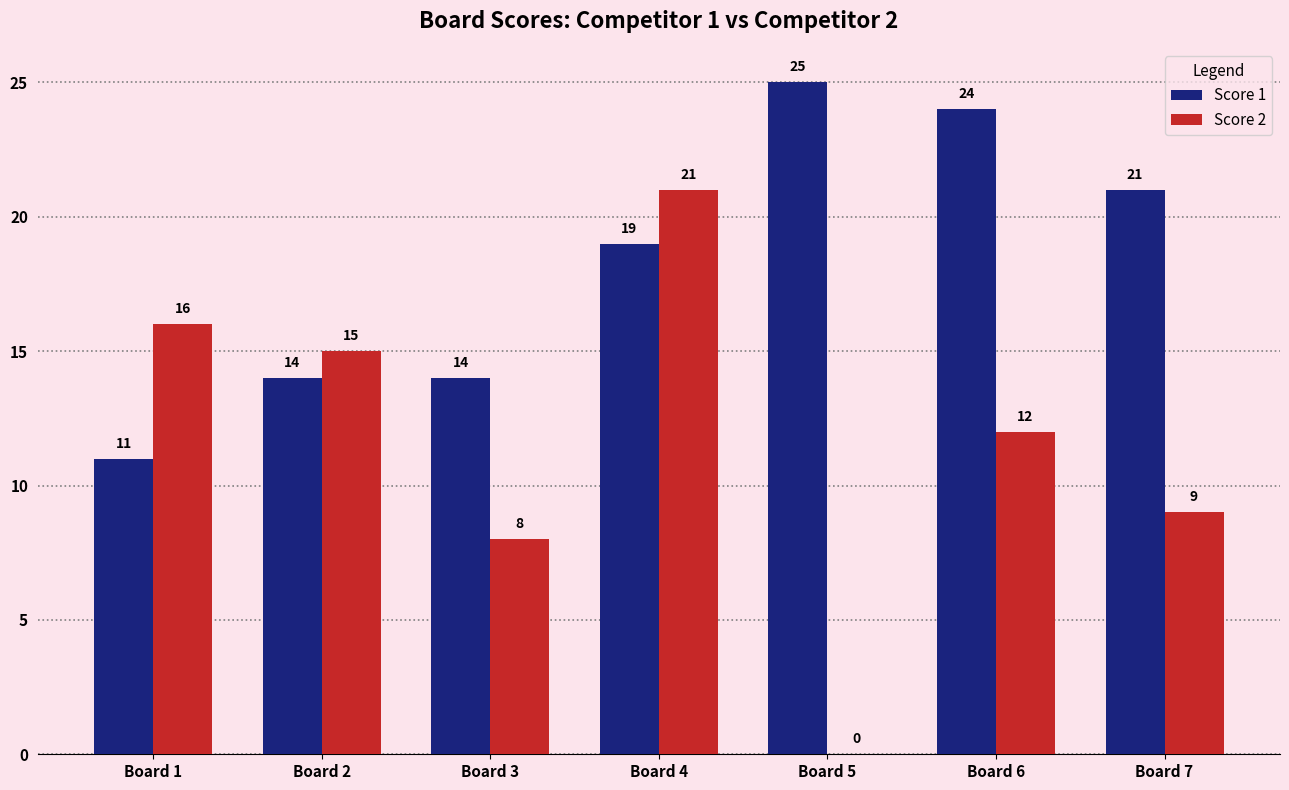

Which category has the highest value in the Score 2 series?

Board 4